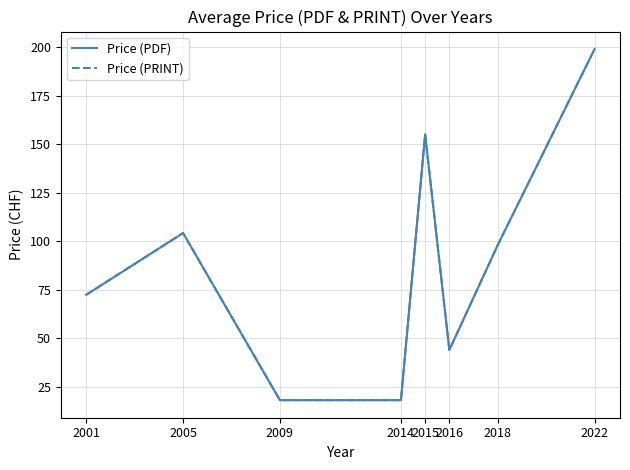

Which series changed the most between 2001 and 2018?

Price (PDF)